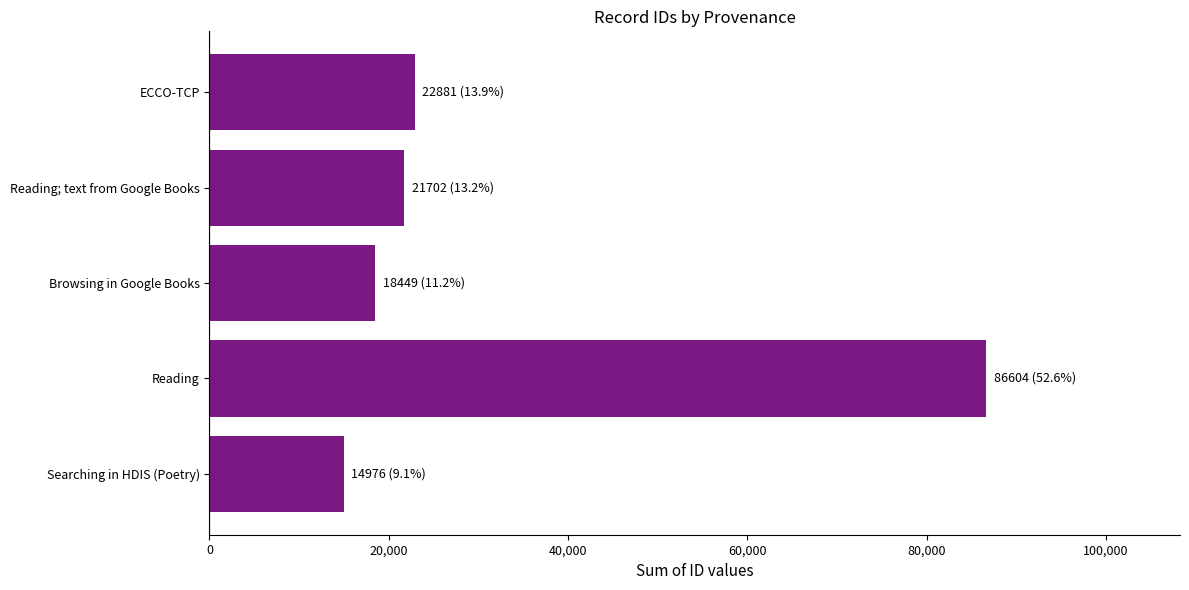

What is the difference between the maximum and minimum values?

71628